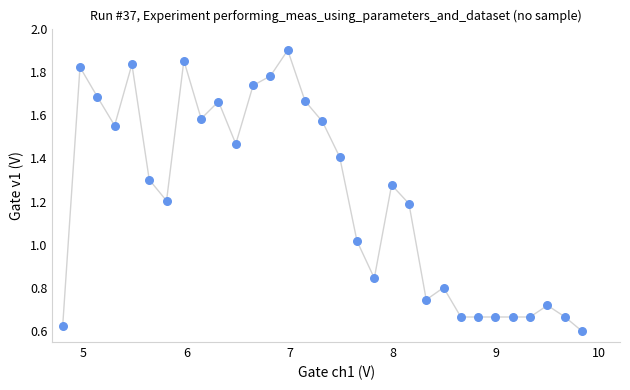

What is the range of X values (max minus min)?

5.0